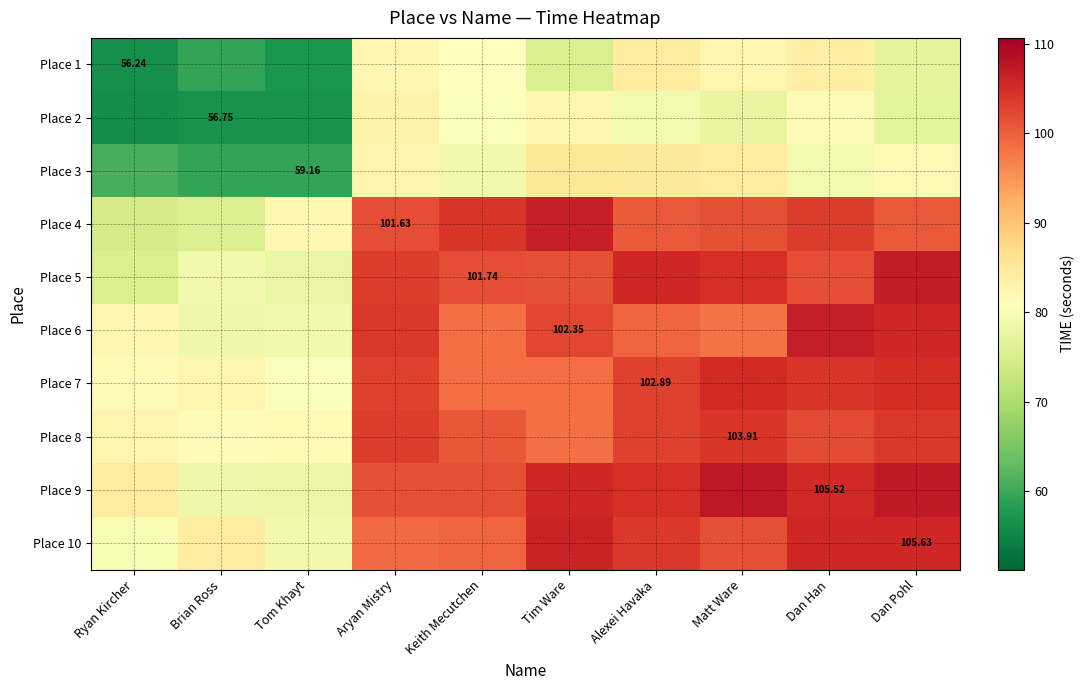

What is the total value across all series at Dan Pohl?

970.9